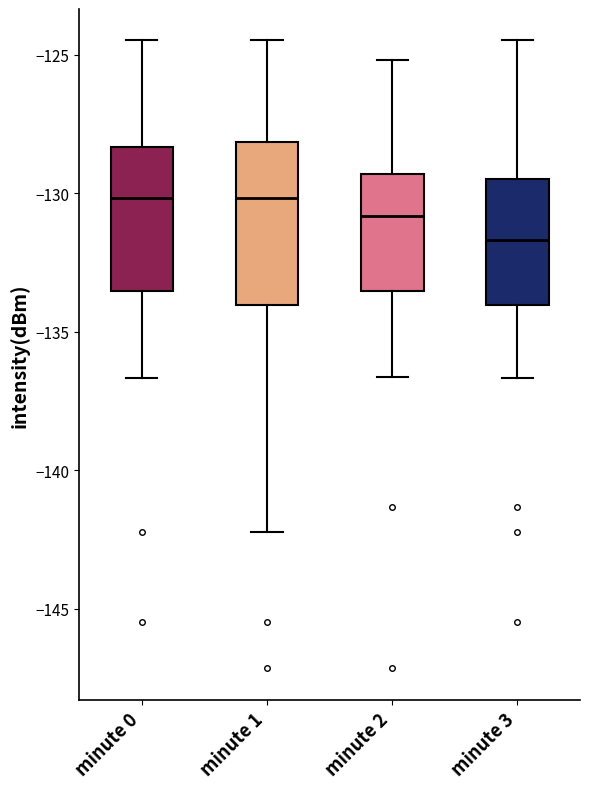

Which box has the lowest median line?

minute 3